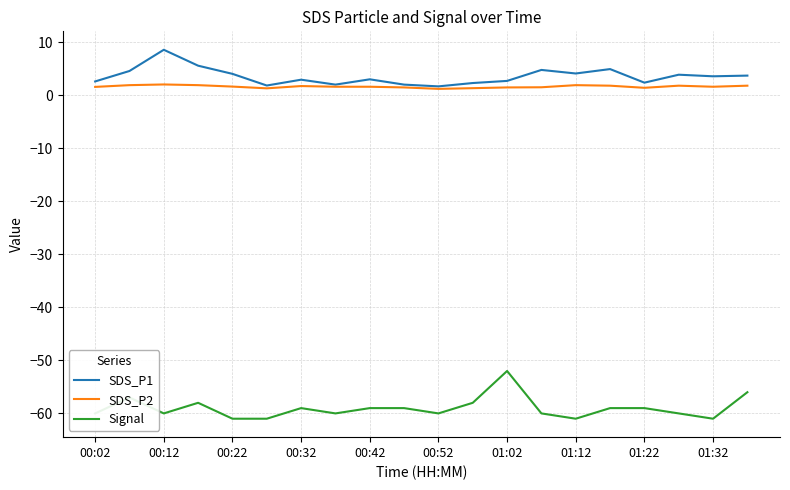

Rank the series by their maximum value, from highest to lowest.

SDS_P1, SDS_P2, Signal